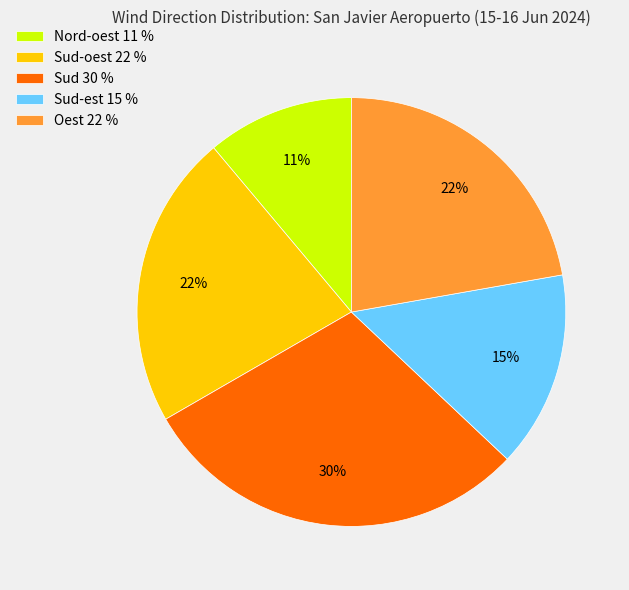

To the nearest percent, what portion does Oest 22 % represent?

22%